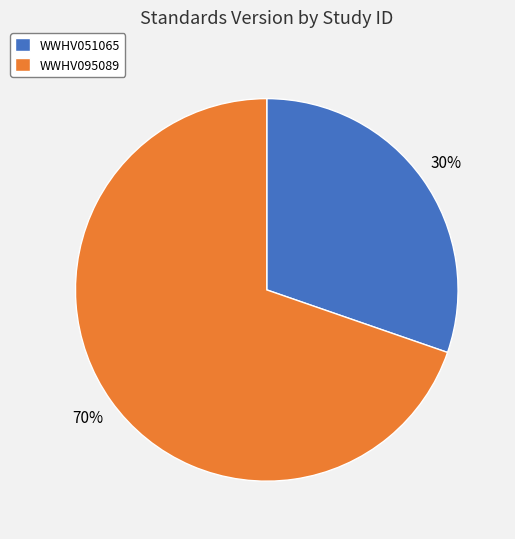

Does any single category account for the majority?

Yes